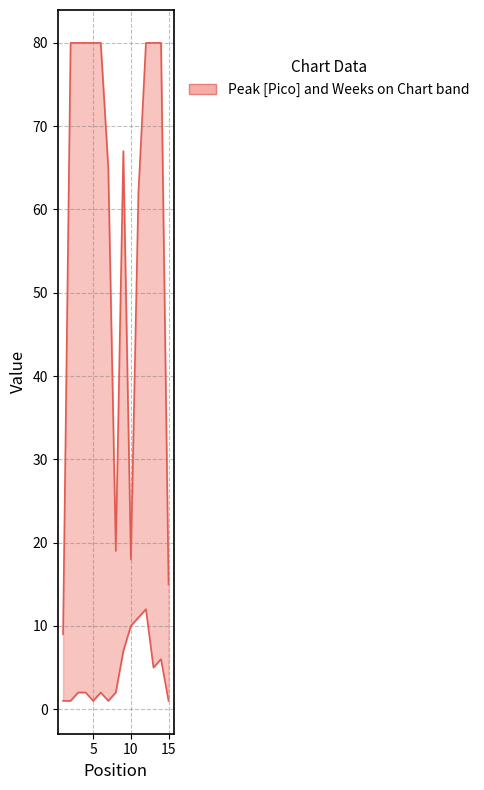

The value of Weeks on Chart at 15 is 4. True or false?

False